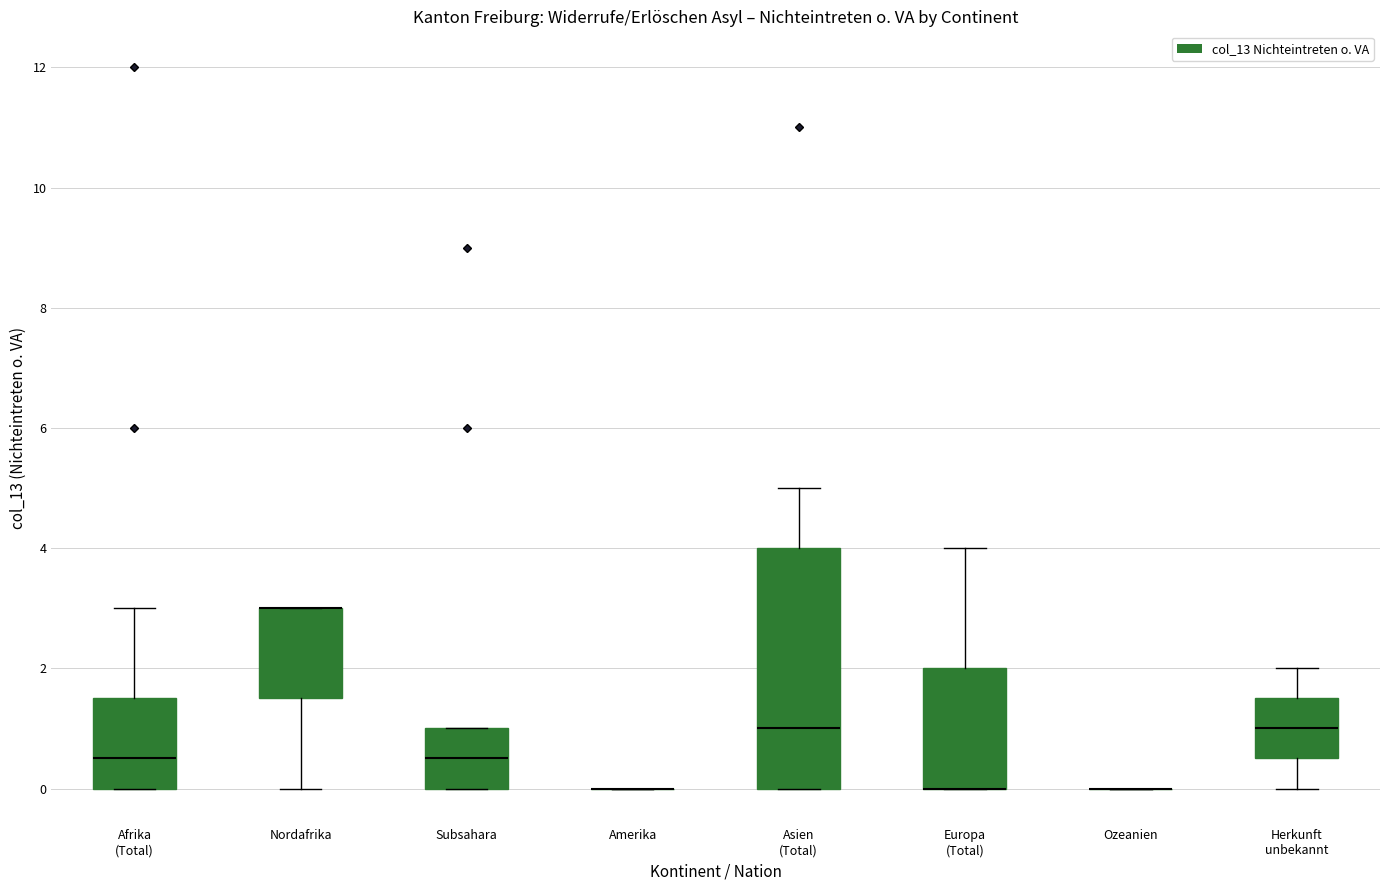

Reading left to right, transcribe this box plot: for each box, give where its median line is, the range the box spans, and where its two whiskers end, as read against the y-axis. The values are not printed on the chart, so give them approximately, as read against the axis.

Afrika (Total): median 0.6, box 0.0 to 1.6, whiskers 0.0 to 3.0
Nordafrika: median 3.0 (drawn on the box's upper edge), box 1.6 to 3.0, whiskers 0.0 to 3.0
Subsahara: median 0.6, box 0.0 to 1.0, whiskers 0.0 to 1.0
Amerika: box collapsed to a line at 0.0, whiskers 0.0 to 0.0
Asien (Total): median 1.0, box 0.0 to 4.0, whiskers 0.0 to 5.0
Europa (Total): median 0.0 (drawn on the box's lower edge), box 0.0 to 2.0, whiskers 0.0 to 4.0
Ozeanien: box collapsed to a line at 0.0, whiskers 0.0 to 0.0
Herkunft unbekannt: median 1.0, box 0.6 to 1.6, whiskers 0.0 to 2.0